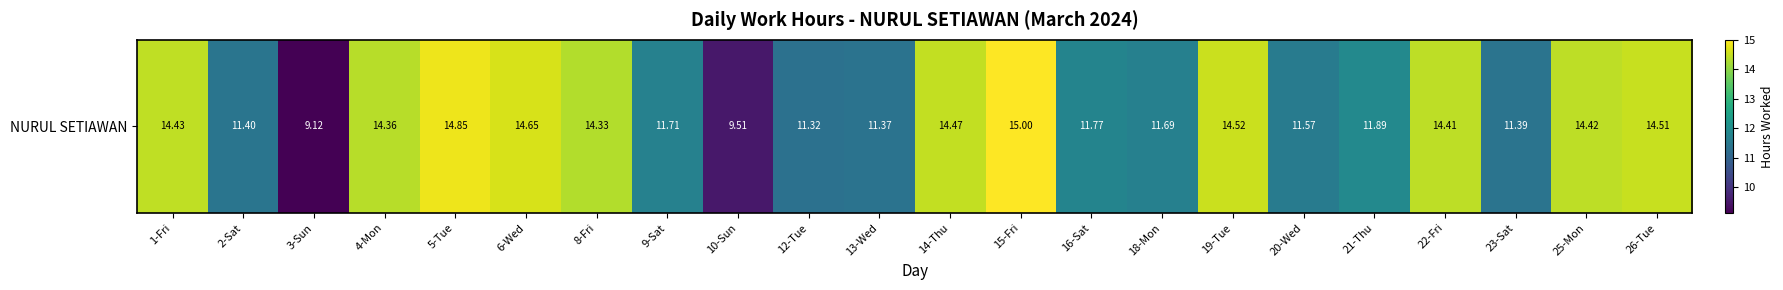

Rank the categories by value from highest to lowest.

15-Fri, 5-Tue, 6-Wed, 19-Tue, 26-Tue, 14-Thu, 1-Fri, 25-Mon, 22-Fri, 4-Mon, 8-Fri, 21-Thu, 16-Sat, 9-Sat, 18-Mon, 20-Wed, 2-Sat, 23-Sat, 13-Wed, 12-Tue, 10-Sun, 3-Sun